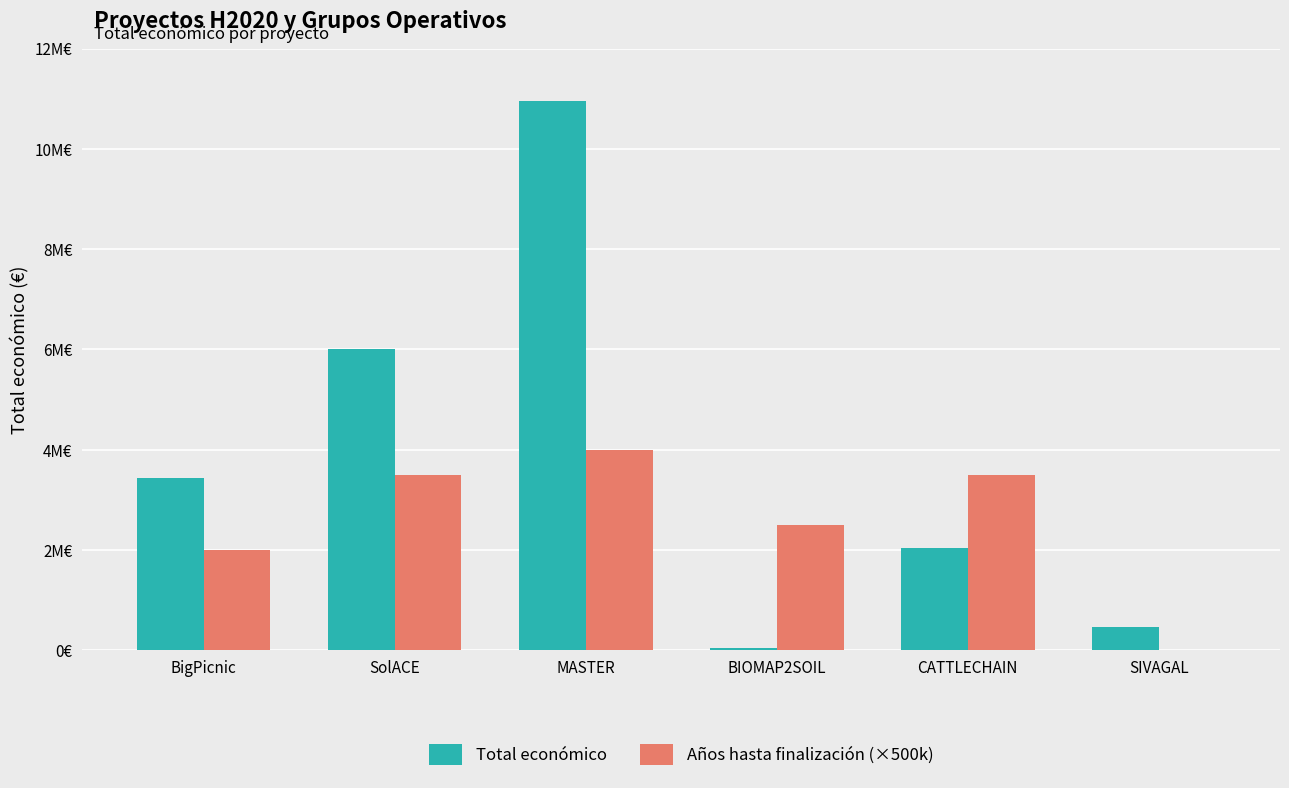

What is the label of the 3rd bar from the right?

BIOMAP2SOIL